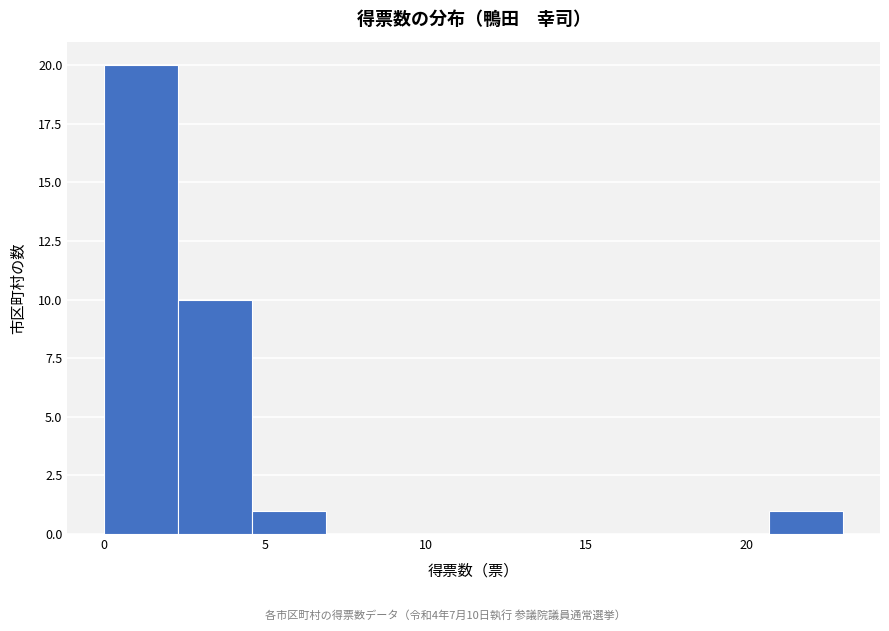

Over which range of the x-axis is the bar tallest?

0.0 to 2.3